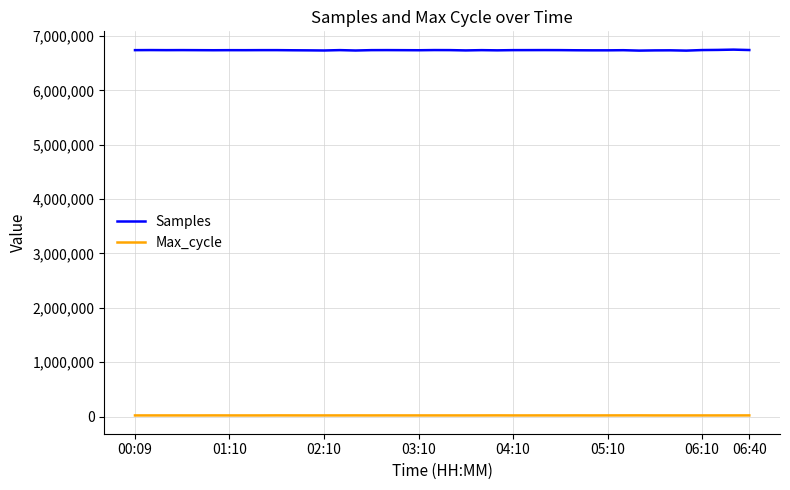

True or false: Max_cycle and Samples intersect in this chart.

False